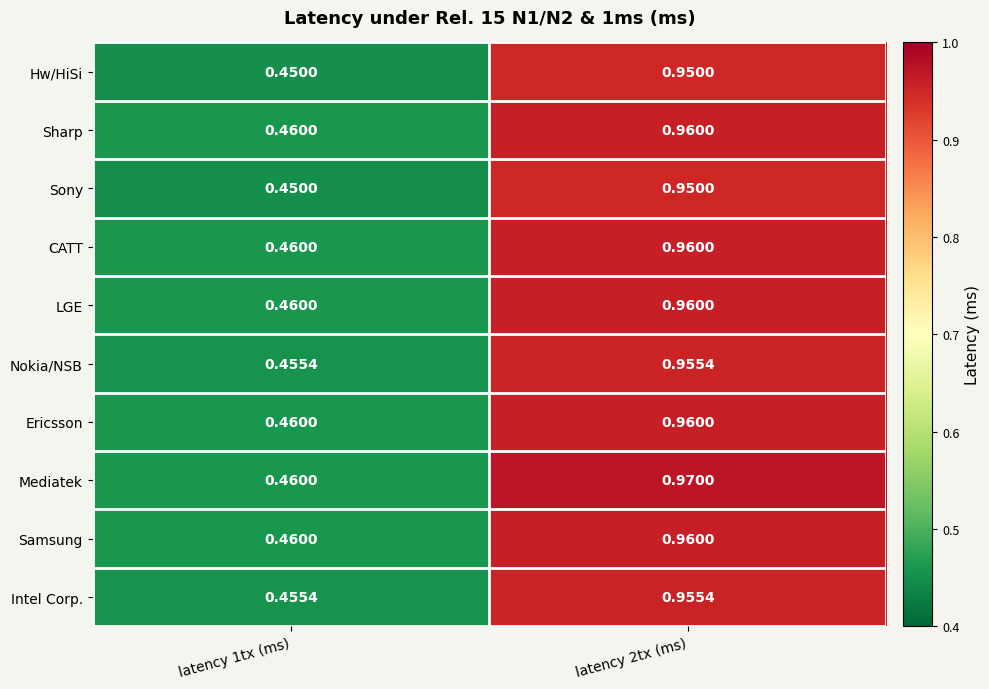

Is the value of Ericsson at latency 2tx (ms) greater than the value of Nokia/NSB at latency 1tx (ms)?

Yes